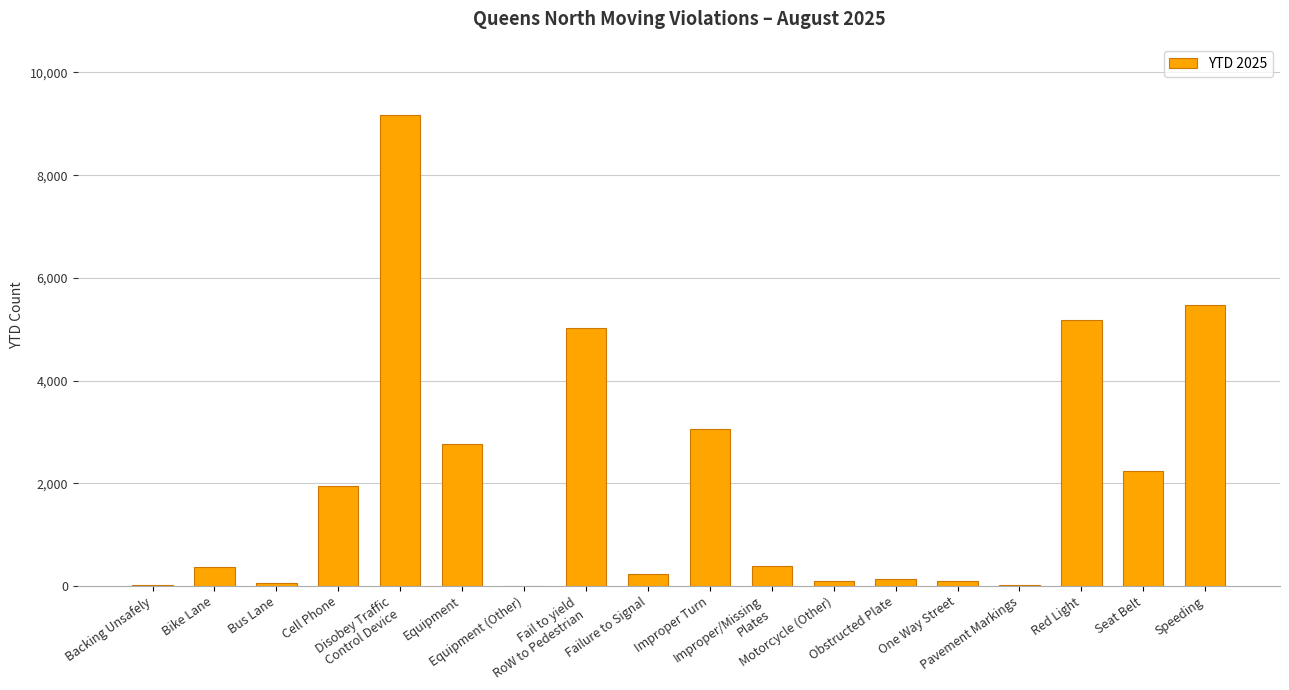

What is the maximum value shown in the chart?

9170